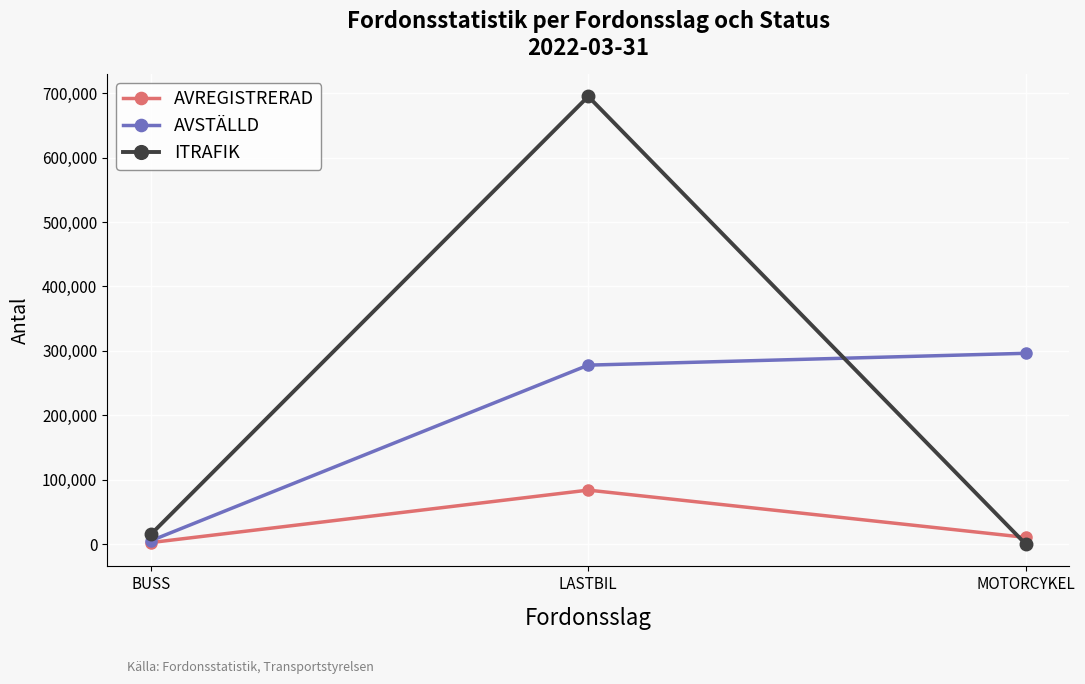

Where is AVREGISTRERAD nearest to the value 42950?

MOTORCYKEL